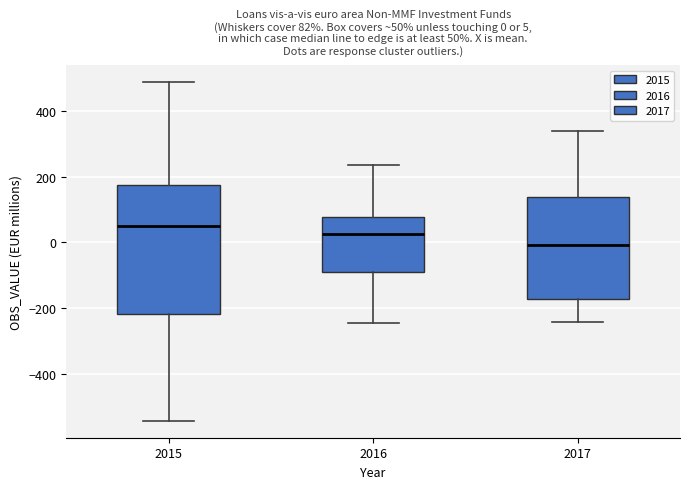

Comparing the boxes themselves (not the whiskers), which one is the tallest?

2015